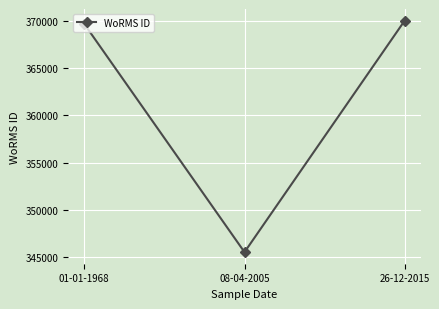

What is the minimum value shown in the chart?

345510